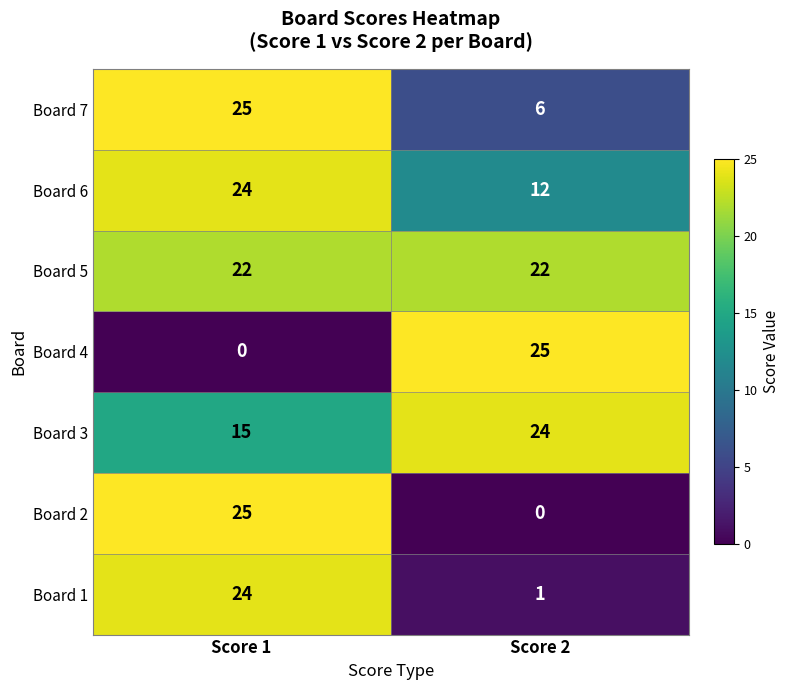

At which label does Board 5 reach its minimum?

Score 1